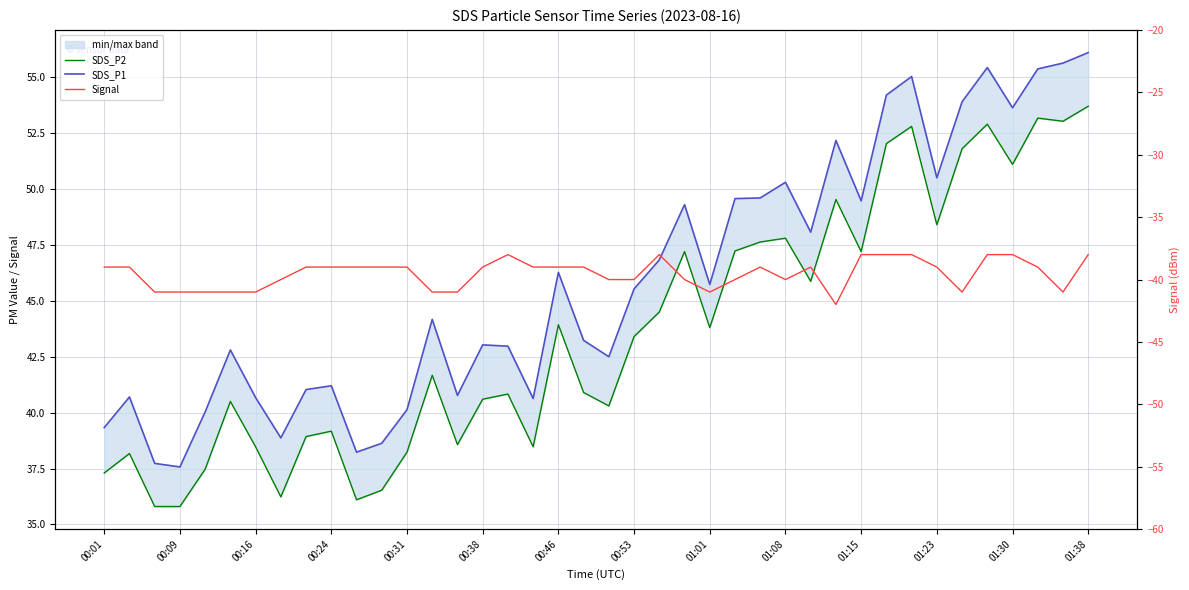

True or false: SDS_P1 and Signal cross at least once.

False